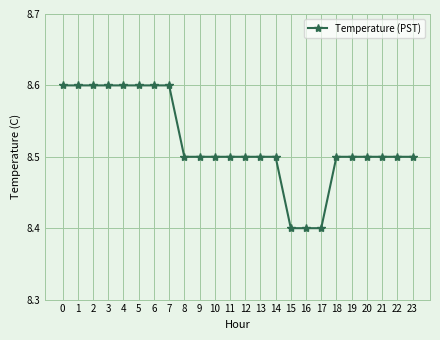

How many distinct data groups are displayed?

1